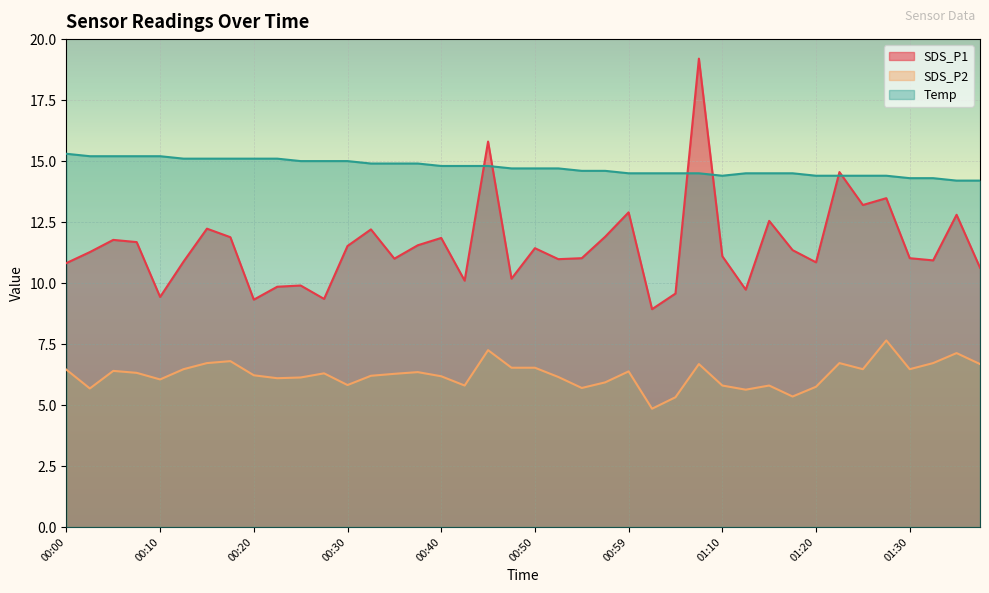

Reading left to right, list all the values displayed in this chart.

SDS_P1: 00:00=10.8	00:03=11.3	00:05=11.8	00:08=11.7	00:10=9.4	00:13=10.9	00:15=12.2	00:18=11.9	00:20=9.3	00:23=9.8	00:25=9.9	00:27=9.3	00:30=11.5	00:32=12.2	00:35=11.0	00:37=11.6	00:40=11.8	00:42=10.1	00:45=15.8	00:47=10.2	00:50=11.4	00:52=11.0	00:54=11.0	00:57=11.9	00:59=12.9	01:02=8.9	01:04=9.6	01:07=19.2	01:10=11.1	01:13=9.7	01:15=12.6	01:18=11.3	01:20=10.8	01:22=14.6	01:25=13.2	01:27=13.5	01:30=11.0	01:33=10.9	01:36=12.8	01:38=10.6
SDS_P2: 00:00=6.5	00:03=5.7	00:05=6.4	00:08=6.3	00:10=6.0	00:13=6.5	00:15=6.7	00:18=6.8	00:20=6.2	00:23=6.1	00:25=6.1	00:27=6.3	00:30=5.8	00:32=6.2	00:35=6.3	00:37=6.3	00:40=6.2	00:42=5.8	00:45=7.2	00:47=6.5	00:50=6.5	00:52=6.2	00:54=5.7	00:57=5.9	00:59=6.4	01:02=4.8	01:04=5.3	01:07=6.7	01:10=5.8	01:13=5.6	01:15=5.8	01:18=5.3	01:20=5.8	01:22=6.7	01:25=6.5	01:27=7.7	01:30=6.5	01:33=6.7	01:36=7.1	01:38=6.7
Temp: 00:00=15.3	00:03=15.2	00:05=15.2	00:08=15.2	00:10=15.2	00:13=15.1	00:15=15.1	00:18=15.1	00:20=15.1	00:23=15.1	00:25=15.0	00:27=15.0	00:30=15.0	00:32=14.9	00:35=14.9	00:37=14.9	00:40=14.8	00:42=14.8	00:45=14.8	00:47=14.7	00:50=14.7	00:52=14.7	00:54=14.6	00:57=14.6	00:59=14.5	01:02=14.5	01:04=14.5	01:07=14.5	01:10=14.4	01:13=14.5	01:15=14.5	01:18=14.5	01:20=14.4	01:22=14.4	01:25=14.4	01:27=14.4	01:30=14.3	01:33=14.3	01:36=14.2	01:38=14.2